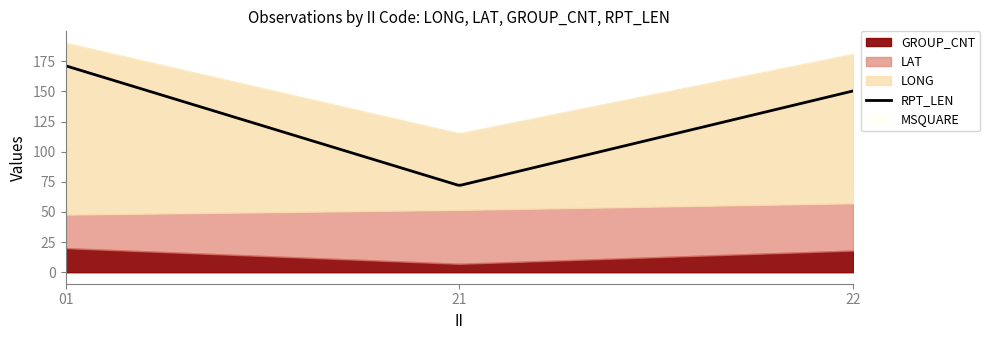

The RPT_LEN series shows 39.8 at 01. True or false?

False